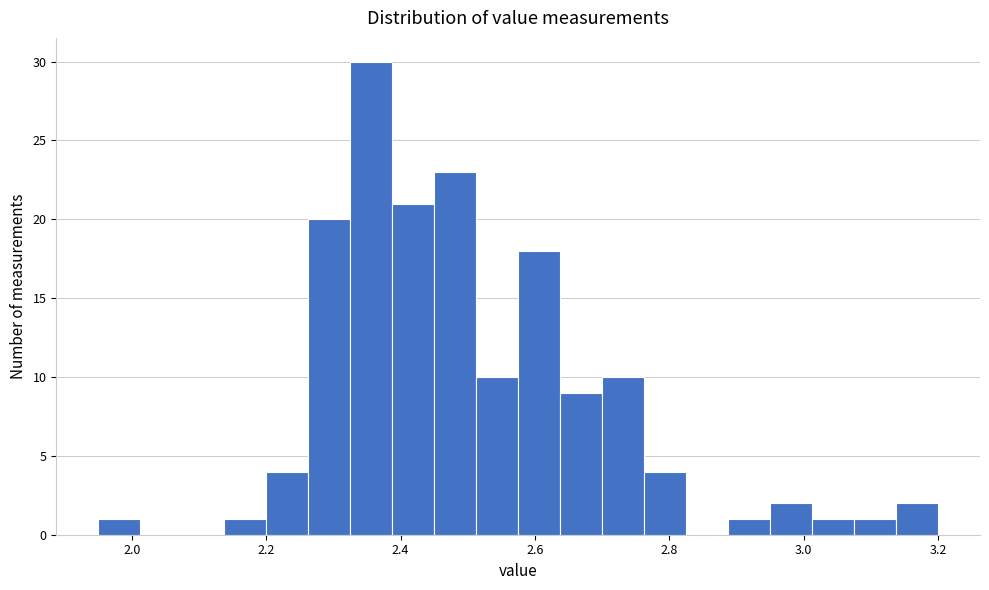

Around what value on the x-axis is the tallest bar? Give the approximate position of its centre, as read against the axis.

2.36